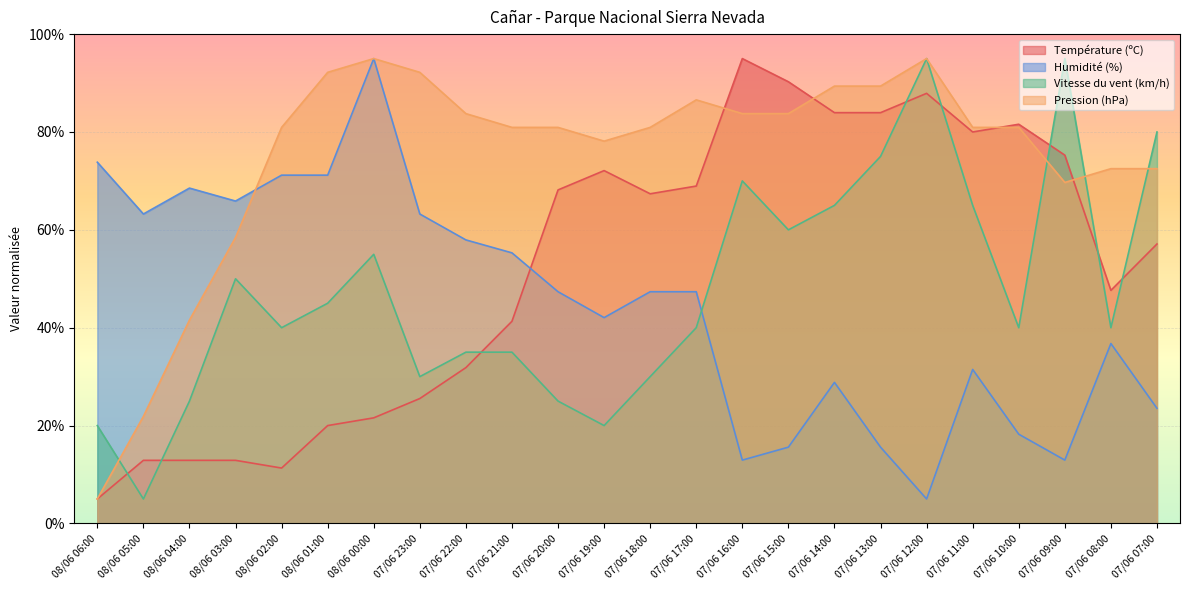

Where do Humidité (%) and Vitesse du vent (km/h) first cross each other?

07/06 17:00 and 07/06 16:00